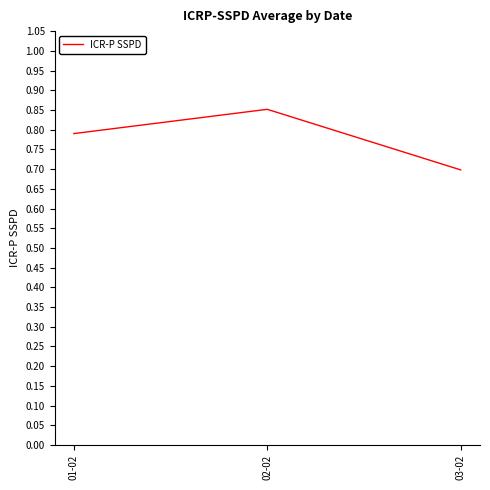

What position from the right is 03-02?

1